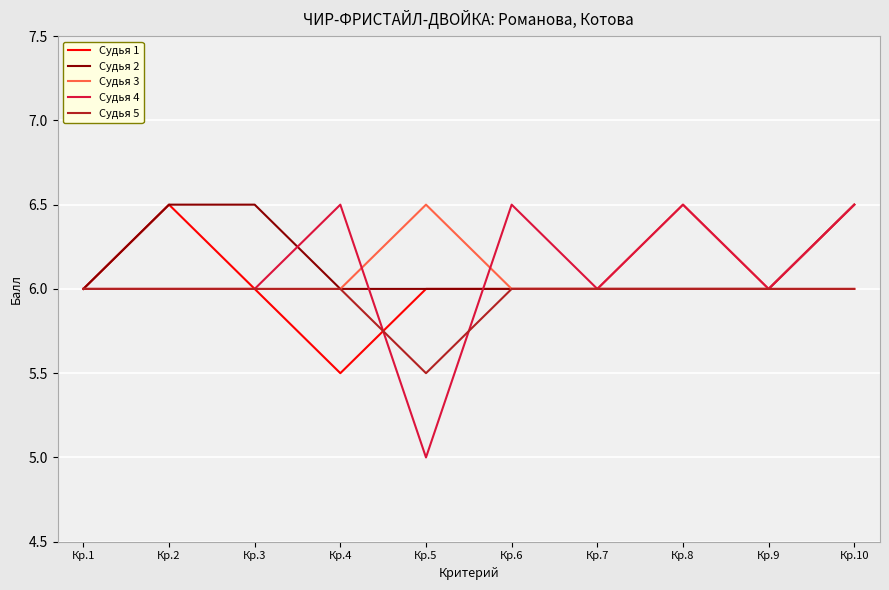

What is the minimum value for Судья 1?

5.5